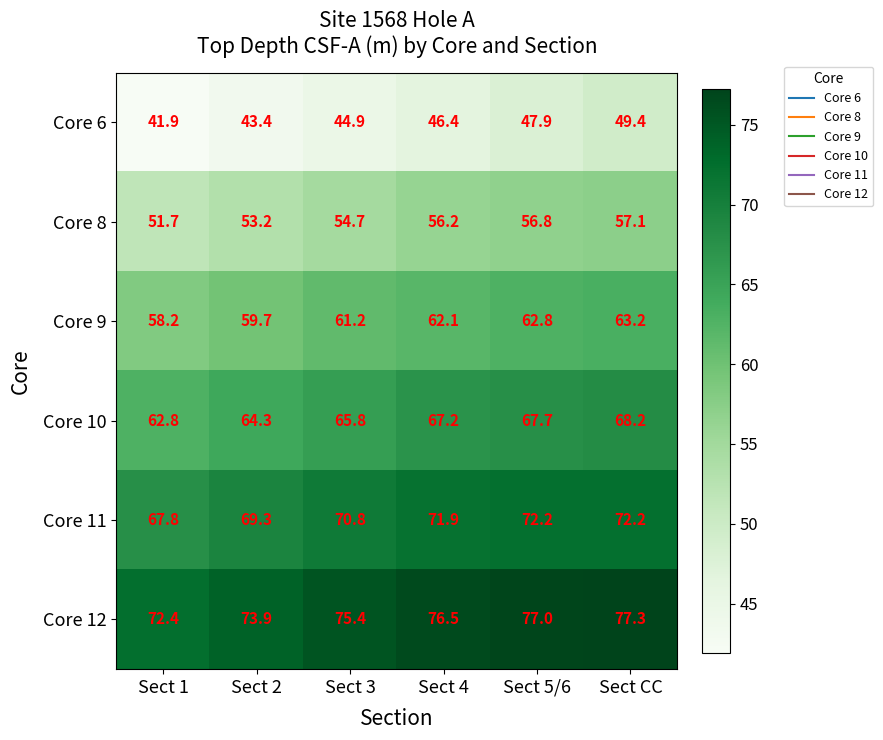

What is the difference between the Core 12 values at Sect 3 and Sect 4?

1.1